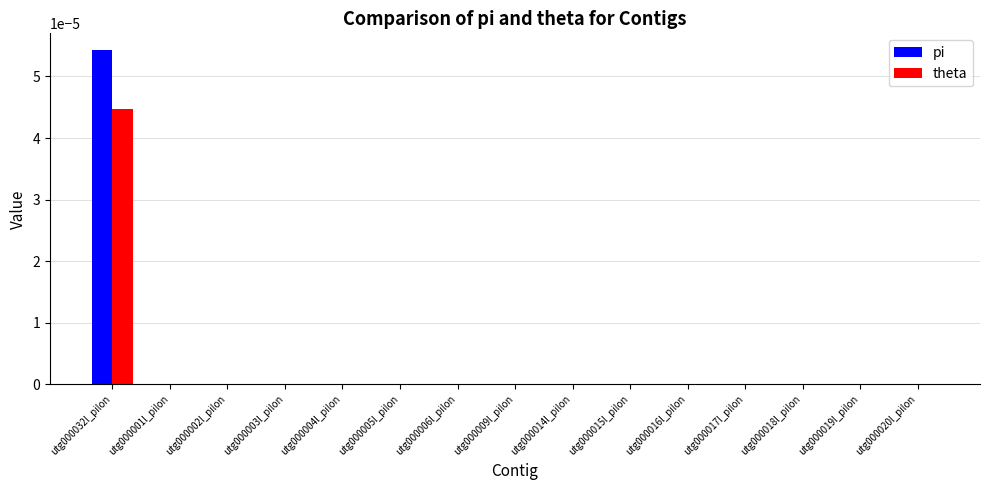

Is it true that pi equals 0.0 at utg000002l_pilon?

True